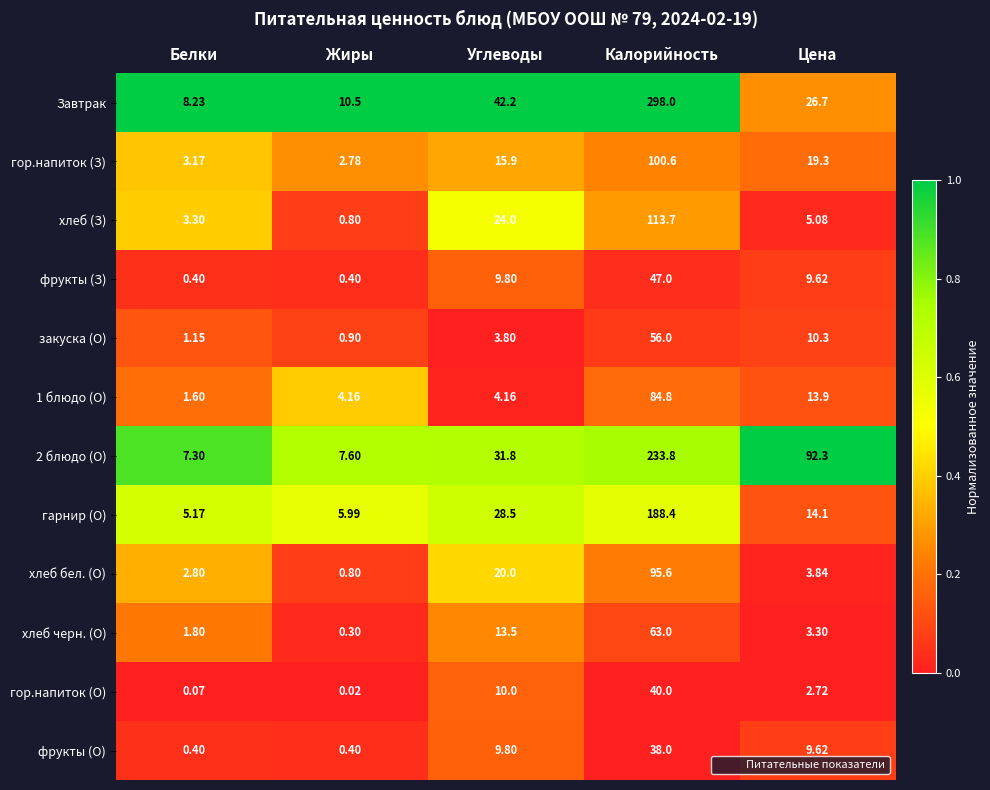

Rank the categories by хлеб бел. (О) value from highest to lowest.

Калорийность, Углеводы, Цена, Белки, Жиры